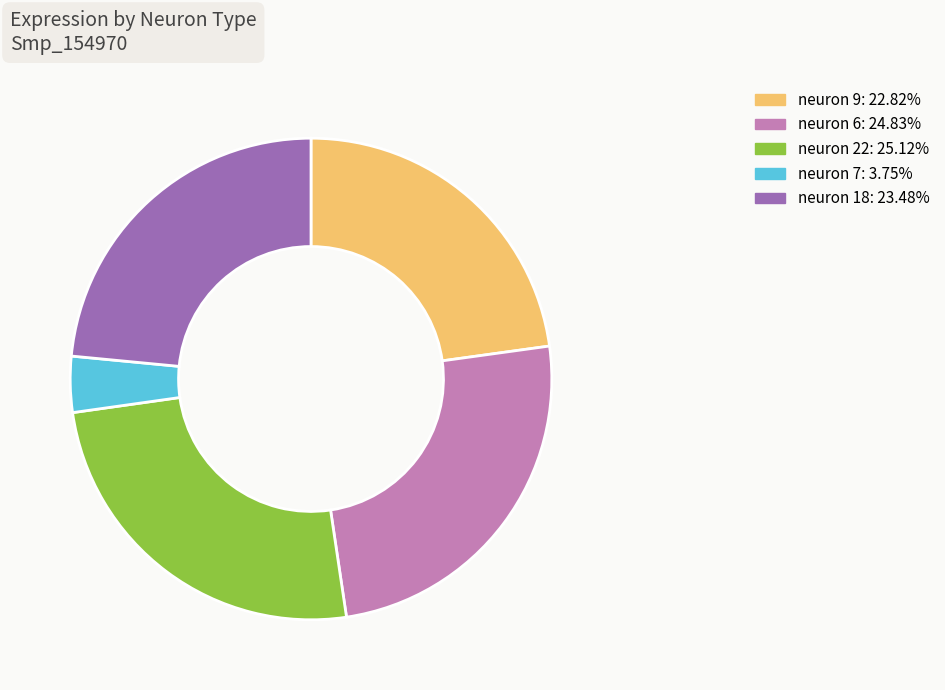

Which has a higher value, neuron 22 or neuron 18?

neuron 22